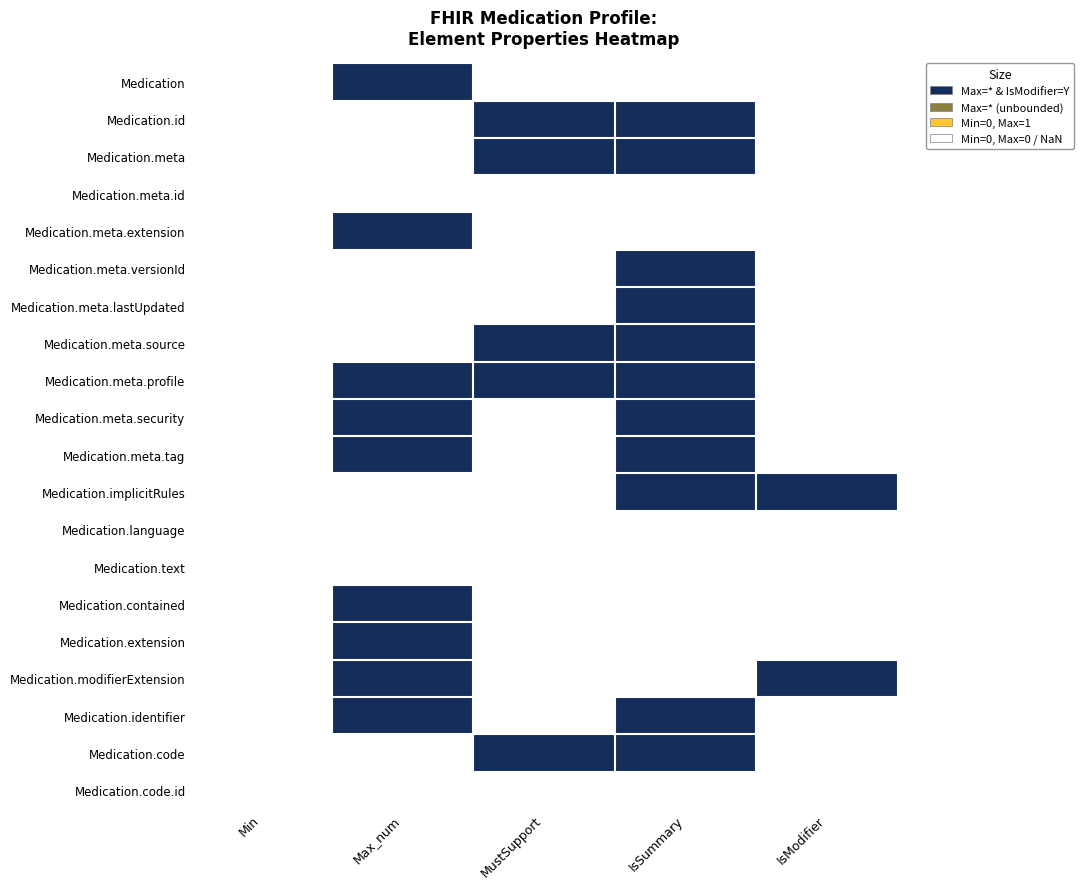

How many data points does each series have?

5